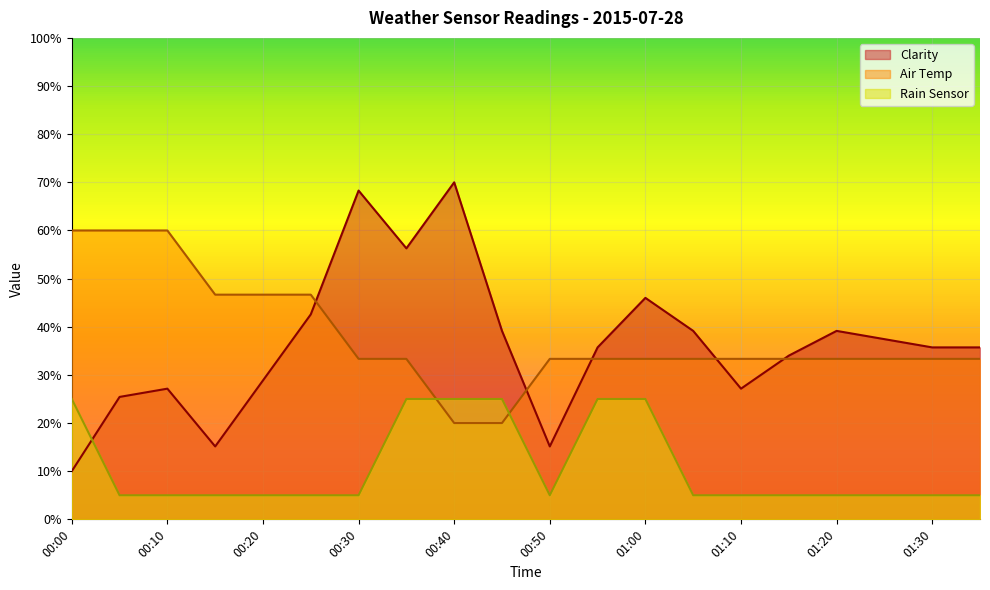

What value does the Rain Sensor series have at 00:45?

25.0